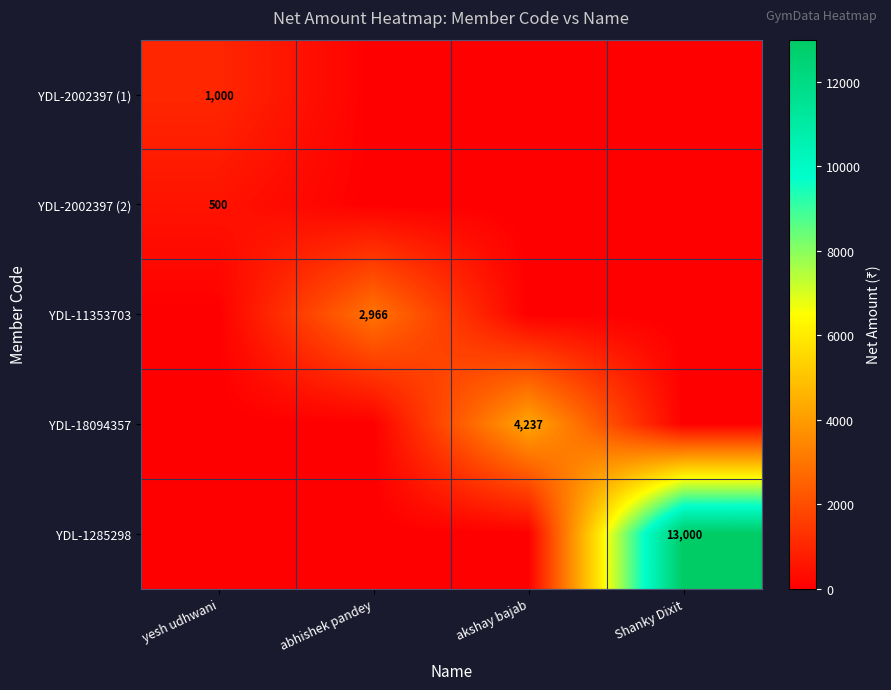

True or false: YDL-2002397 (2) has a value of 500 at yesh udhwani.

True